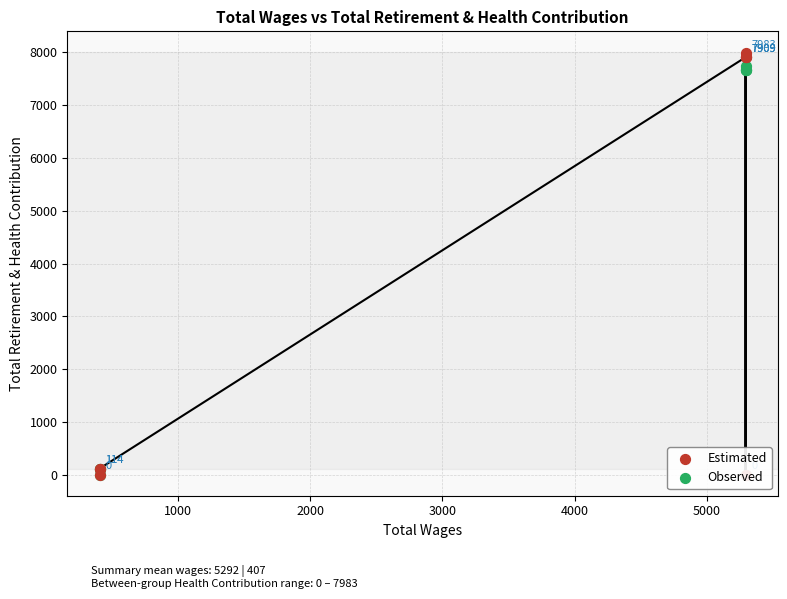

Which series contains the highest Y value?

Estimated